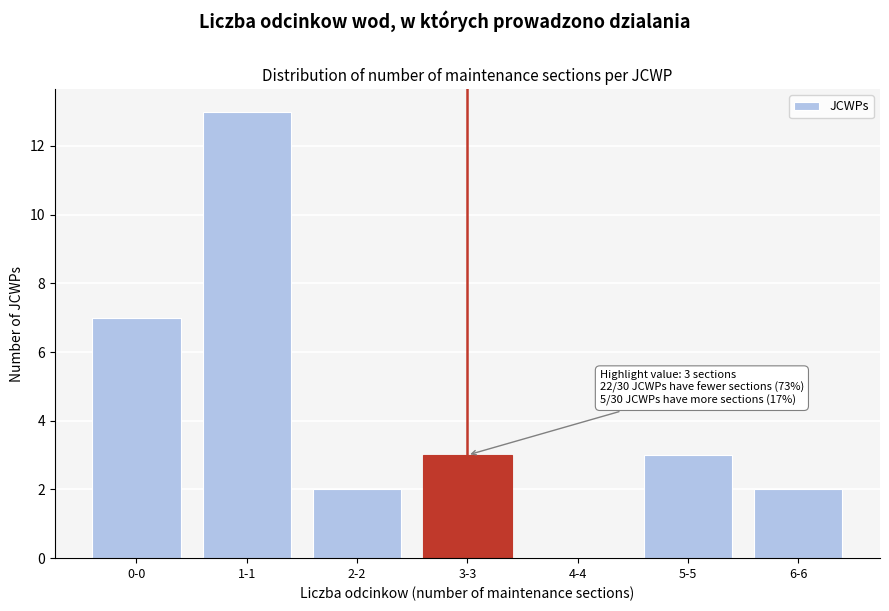

Reading right to left, list all the values displayed in this chart.

6-6=2	5-5=3	4-4=0	3-3=3	2-2=2	1-1=13	0-0=7